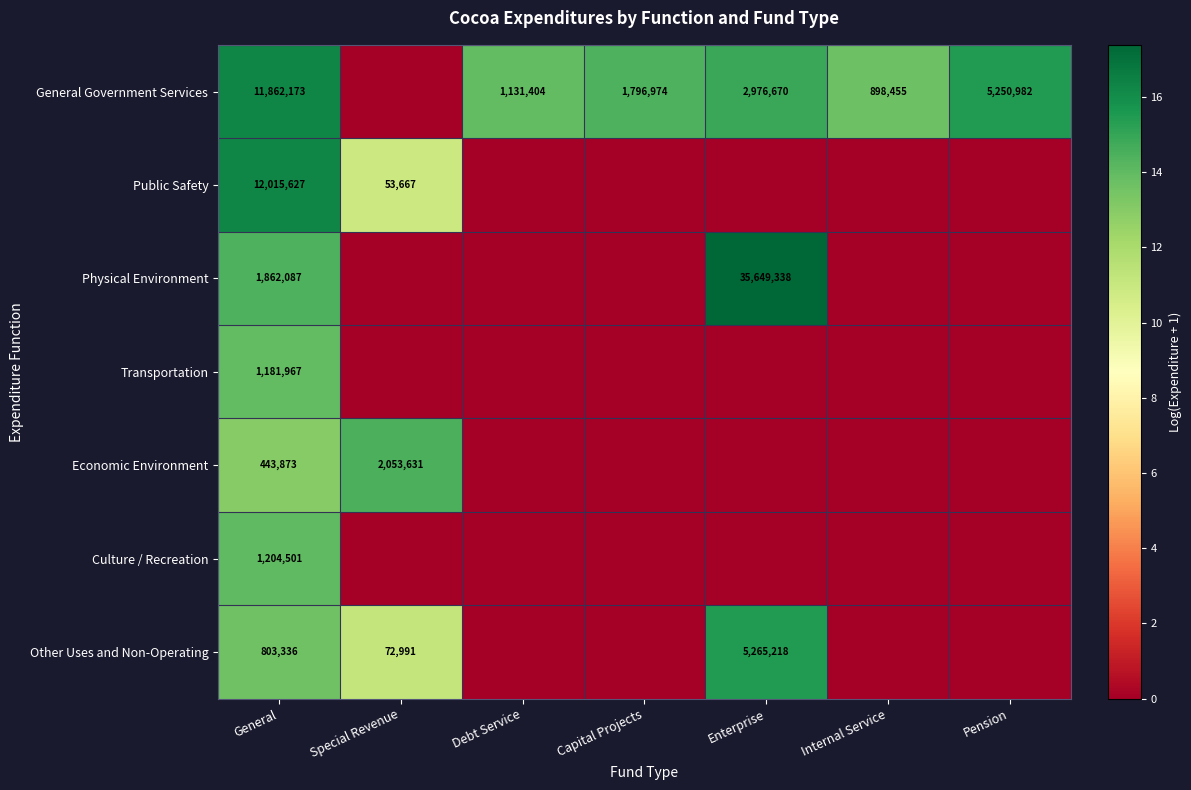

The value of General Government Services at Enterprise is 995895. True or false?

False